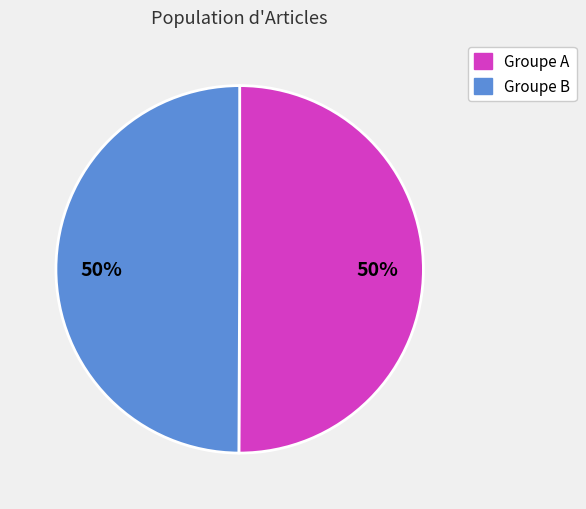

To the nearest percent, what is the average slice percentage?

50%